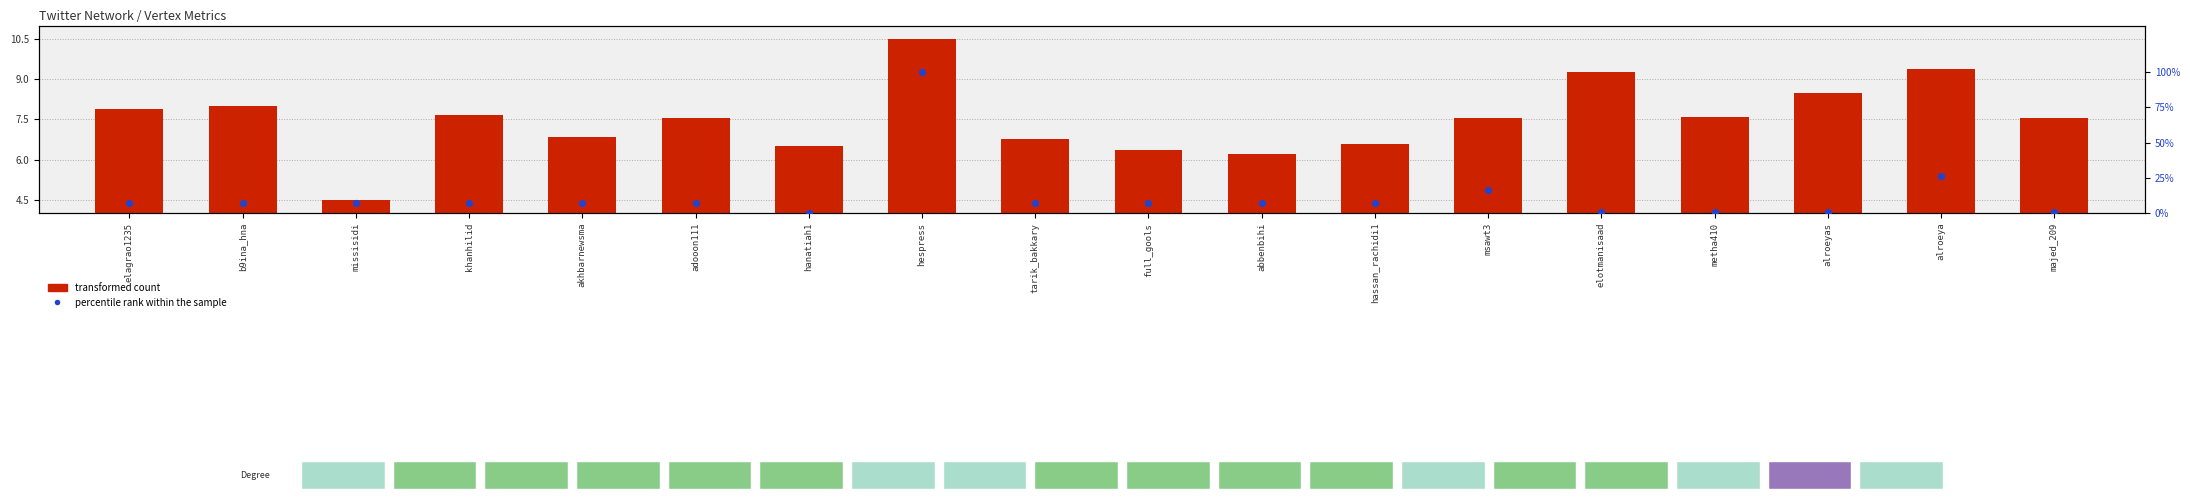

Which series contains the lowest Y value?

percentile rank within the sample